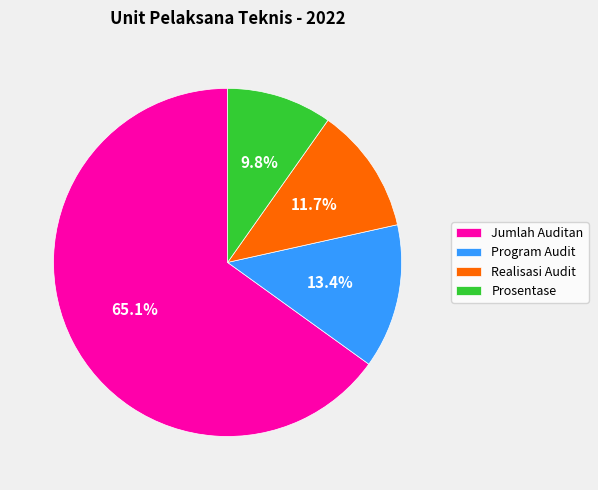

How many slices are in this pie chart?

4